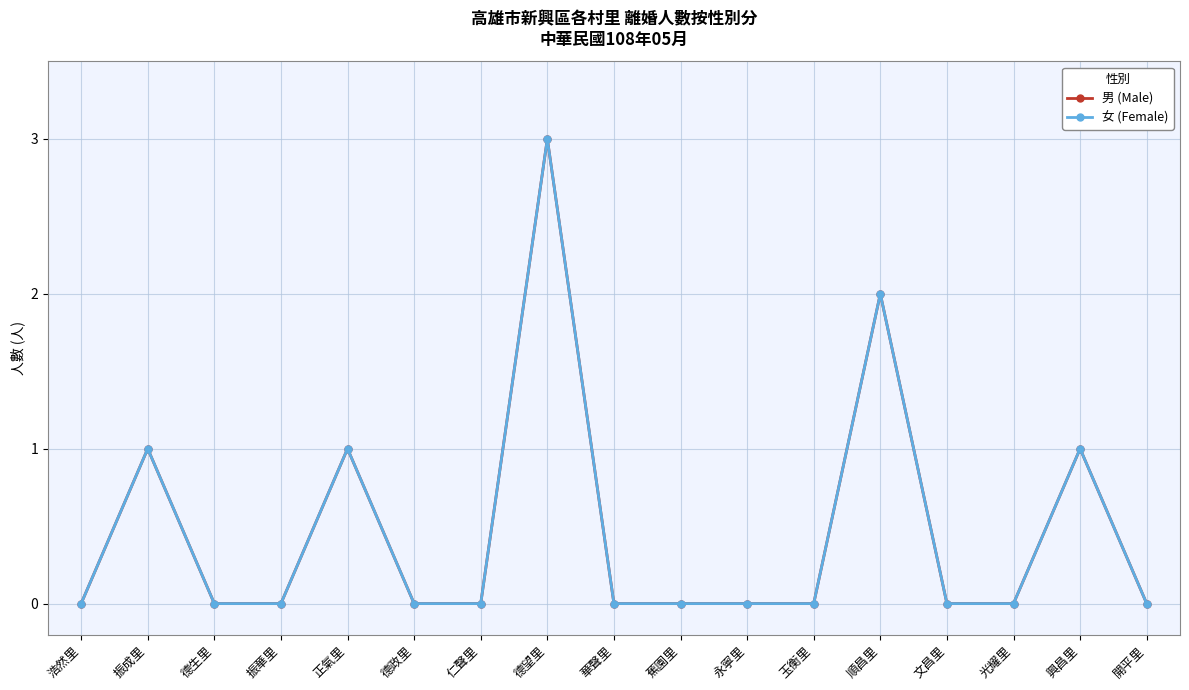

At which category is the sum across all series the highest?

德望里